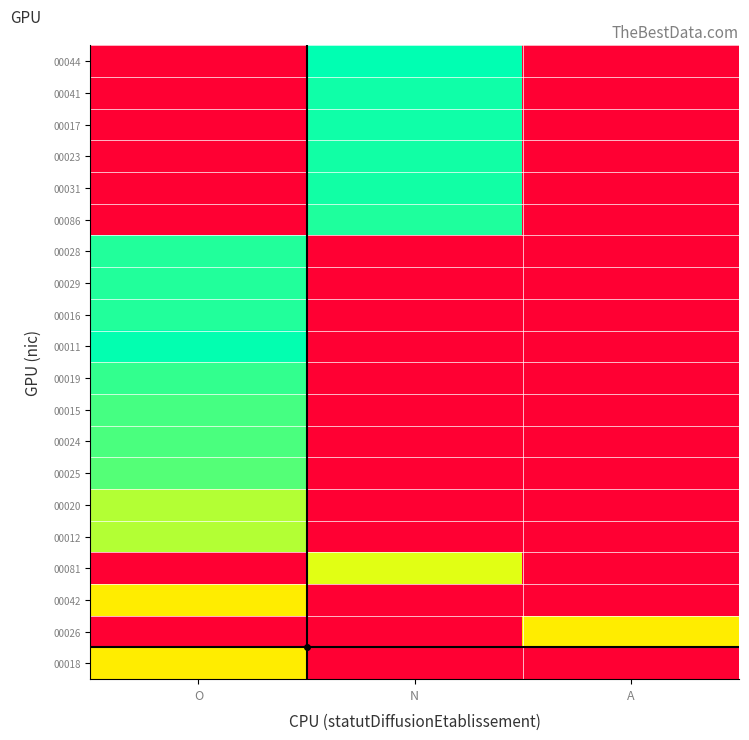

Reading right to left, what are all the values shown in this chart?

00018: A=0.0	N=0.0	O=0.6
00026: A=0.6	N=0.0	O=0.0
00042: A=0.0	N=0.0	O=0.6
00081: A=0.0	N=0.7	O=0.0
00012: A=0.0	N=0.0	O=0.8
00020: A=0.0	N=0.0	O=0.8
00025: A=0.0	N=0.0	O=0.9
00024: A=0.0	N=0.0	O=0.9
00015: A=0.0	N=0.0	O=0.9
00019: A=0.0	N=0.0	O=0.9
00011: A=0.0	N=0.0	O=1.0
00016: A=0.0	N=0.0	O=1.0
00029: A=0.0	N=0.0	O=1.0
00028: A=0.0	N=0.0	O=1.0
00086: A=0.0	N=1.0	O=0.0
00031: A=0.0	N=1.0	O=0.0
00023: A=0.0	N=1.0	O=0.0
00017: A=0.0	N=1.0	O=0.0
00041: A=0.0	N=1.0	O=0.0
00044: A=0.0	N=1.0	O=0.0